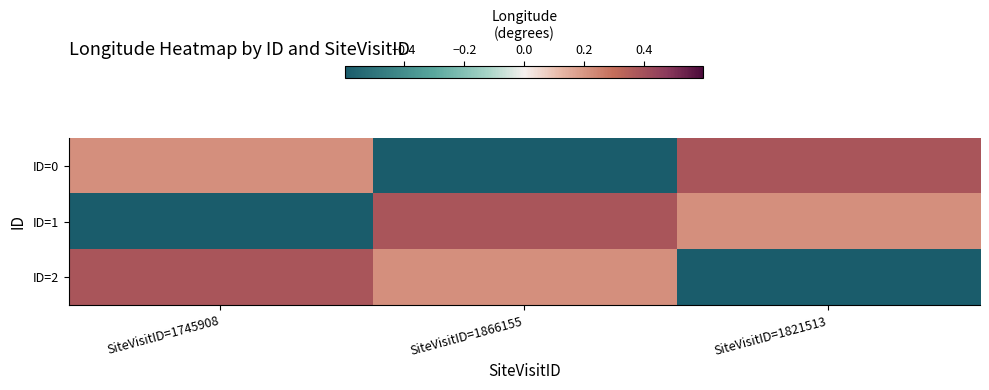

At which category is the sum across all series the highest?

SiteVisitID=1745908